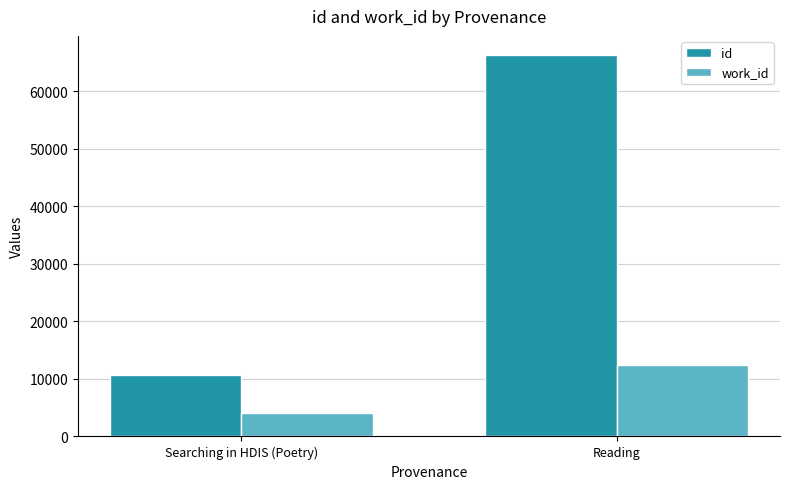

Which series changed the most between Searching in HDIS (Poetry) and Reading?

id